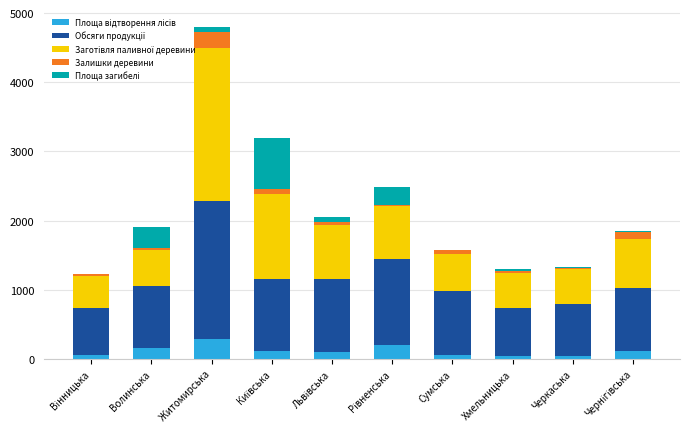

Which series has the widest spread of values?

Заготівля паливної деревини